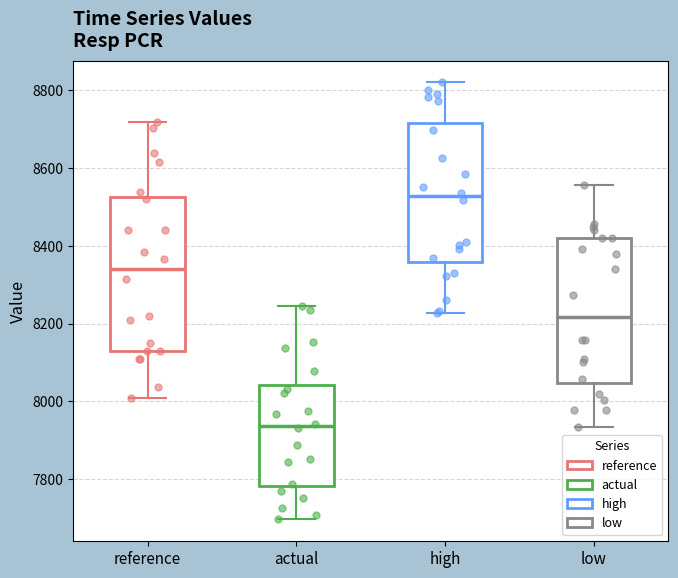

Reading left to right, transcribe this box plot: for each box, give where its median line is, the range the box spans, and where its two whiskers end, as read against the y-axis. The values are not printed on the chart, so give them approximately, as read against the axis.

reference: median 8340, box 8120 to 8520, whiskers 8000 to 8720
actual: median 7940, box 7780 to 8040, whiskers 7700 to 8240
high: median 8520, box 8360 to 8720, whiskers 8220 to 8820
low: median 8220, box 8040 to 8420, whiskers 7940 to 8560